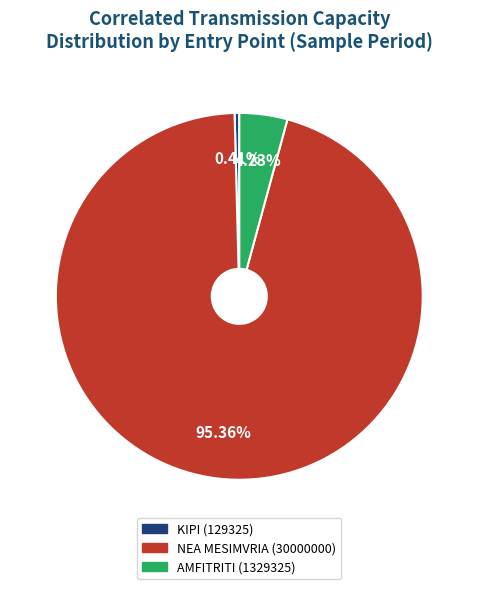

What is the smallest slice in the pie chart?

KIPI (129325)